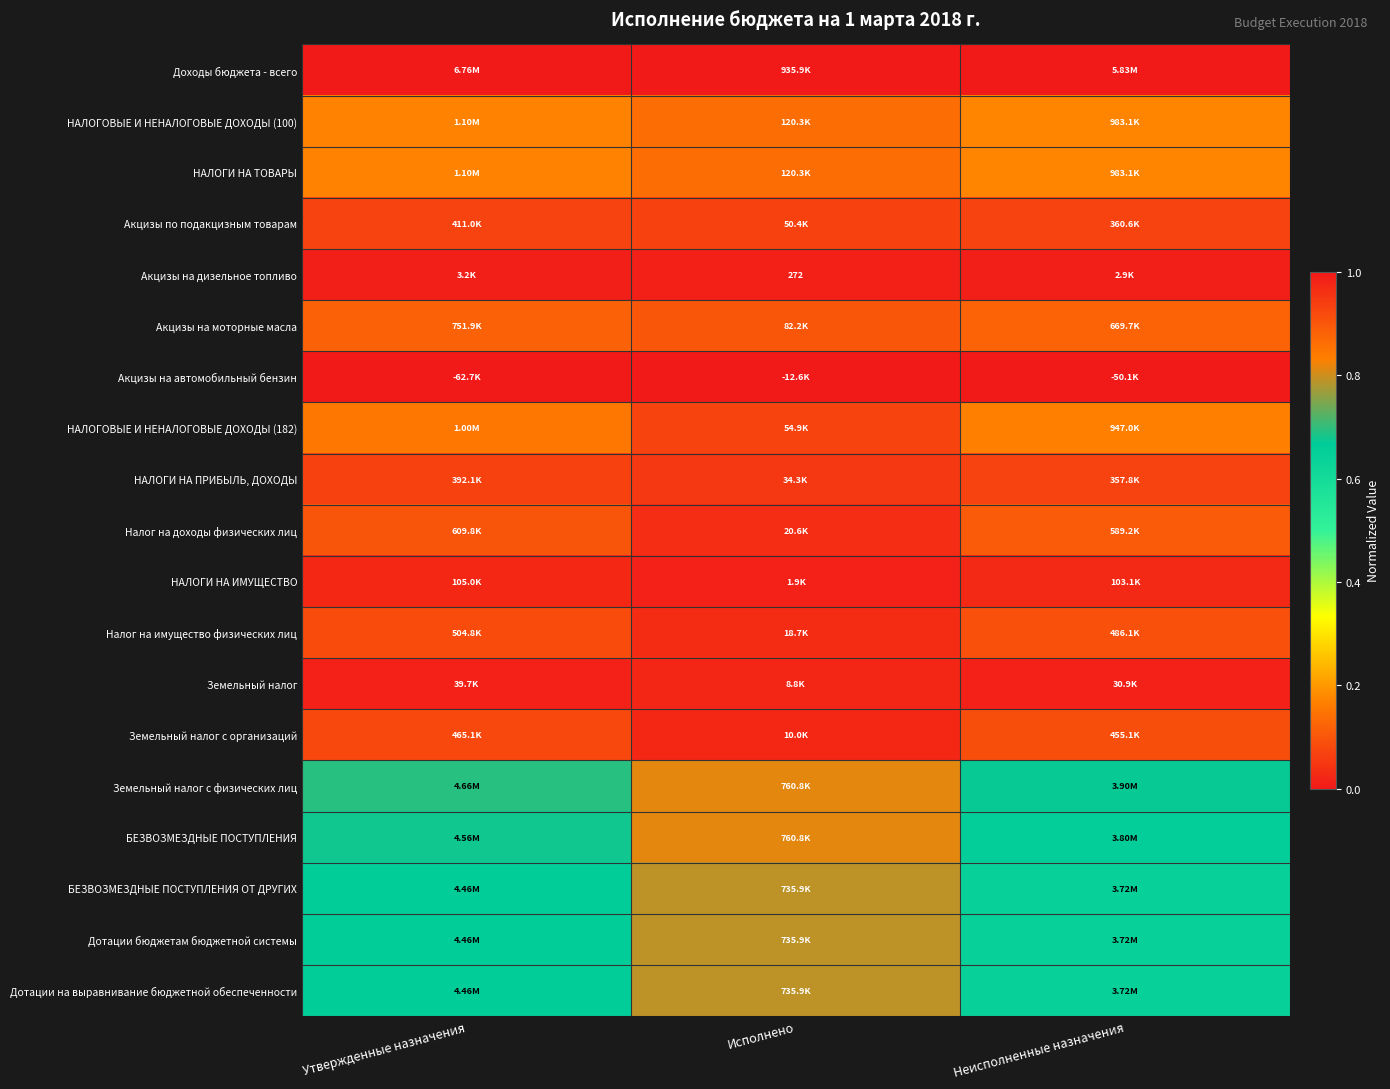

True or false: Дотации бюджетам бюджетной системы has a value of 0.7 at Утвержденные назначения.

True